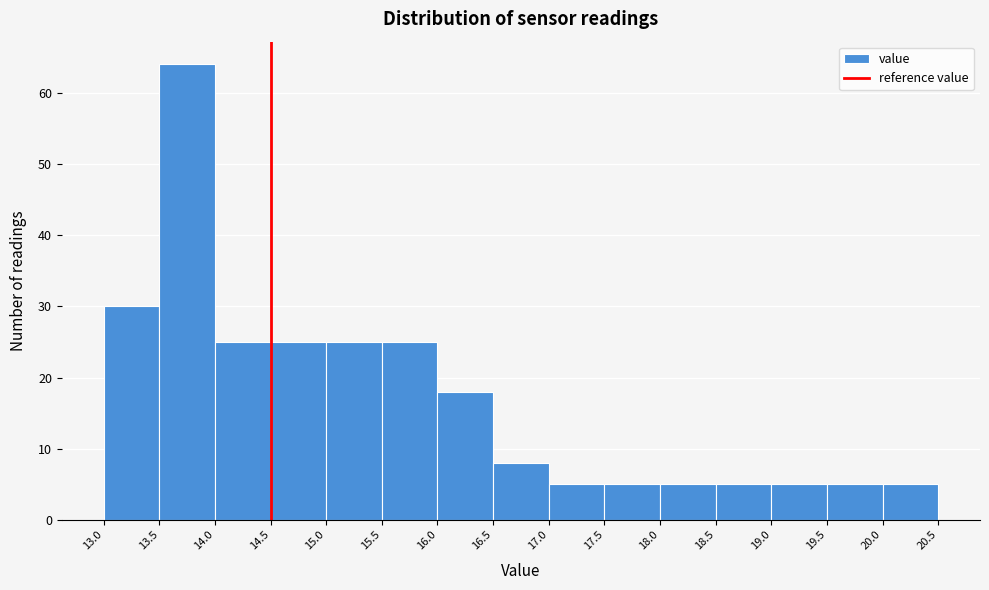

Reading left to right, transcribe this chart: for each bar, give the range it covers on the x-axis and its height. The values are not printed on the chart, so give them approximately, as read against the axis.

13.0 to 13.5: 30
13.5 to 14.0: 64
14.0 to 14.5: 25
14.5 to 15.0: 25
15.0 to 15.5: 25
15.5 to 16.0: 25
16.0 to 16.5: 18
16.5 to 17.0: 8
17.0 to 17.5: 5
17.5 to 18.0: 5
18.0 to 18.5: 5
18.5 to 19.0: 5
19.0 to 19.5: 5
19.5 to 20.0: 5
20.0 to 20.5: 5